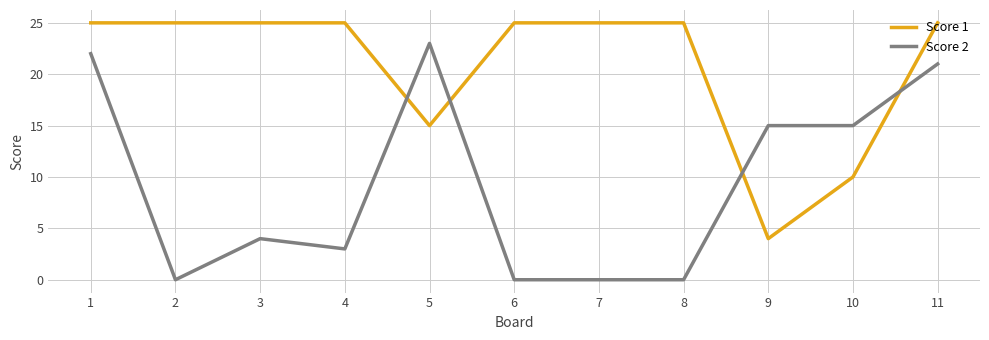

Rank the series at 8 from lowest to highest value.

Score 2, Score 1